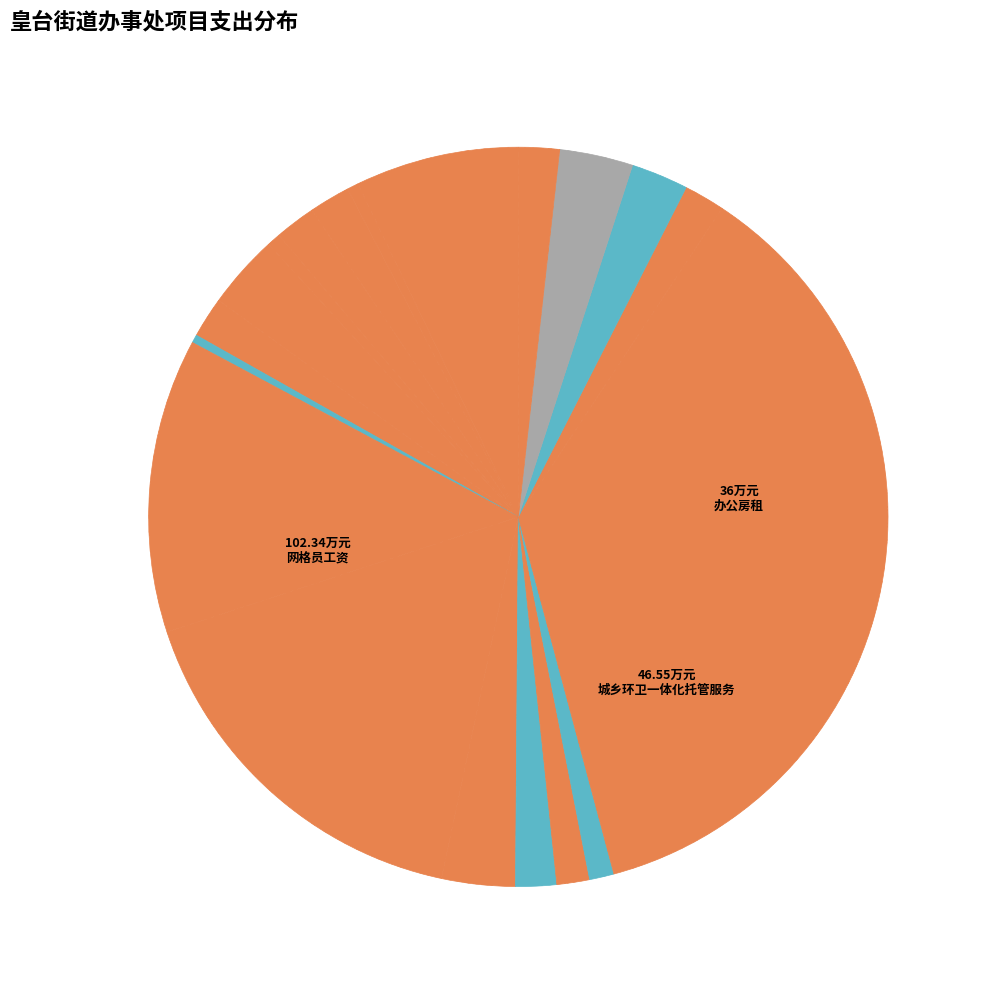

Is there a majority slice in this chart?

No